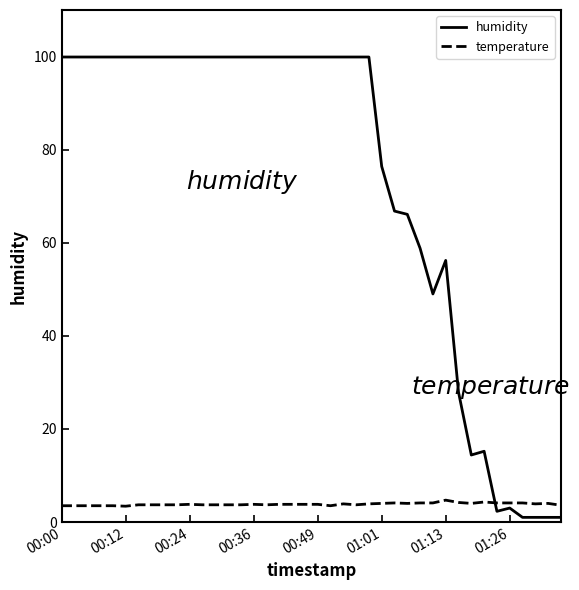

Which series has the largest total across all categories?

humidity